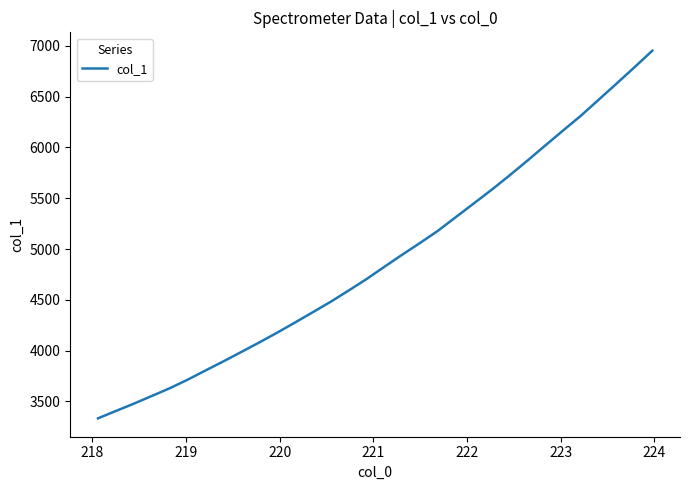

What is the difference between the maximum and minimum values?

3617.3